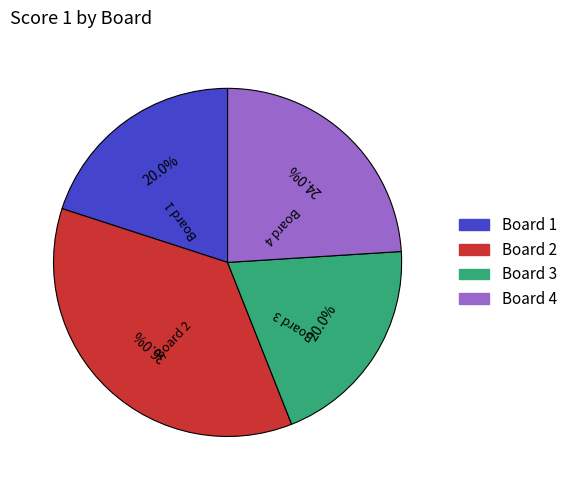

What portion of the pie excludes Board 4?

76.0%